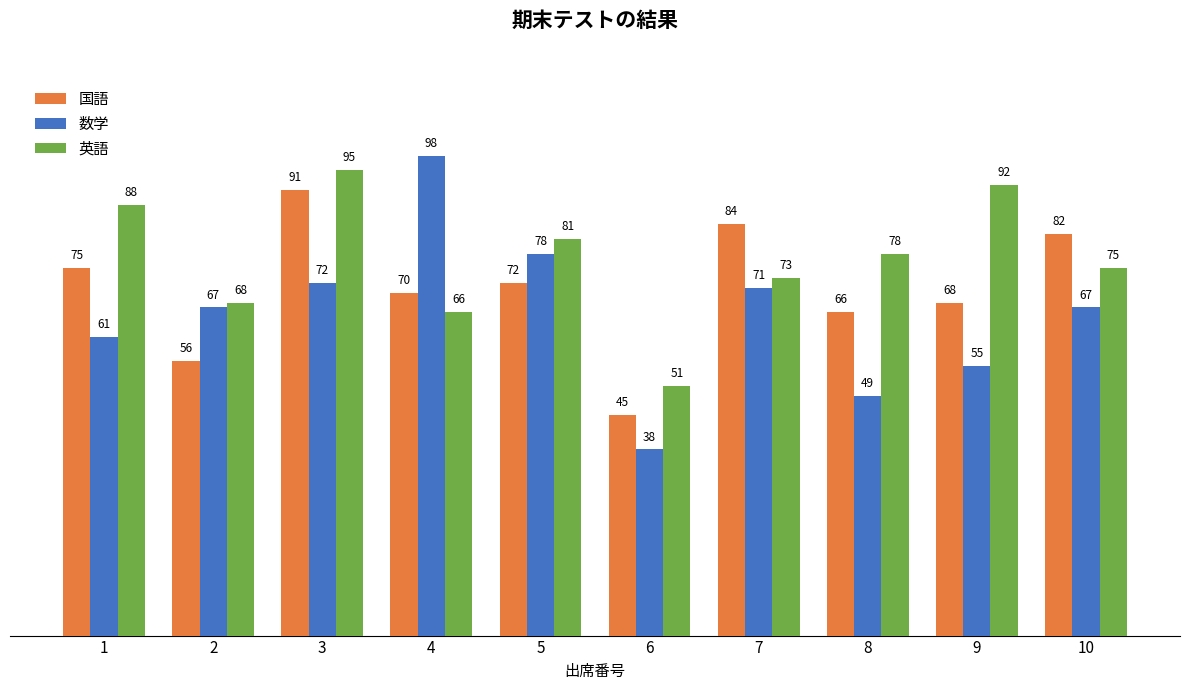

How many groups of bars are there?

10